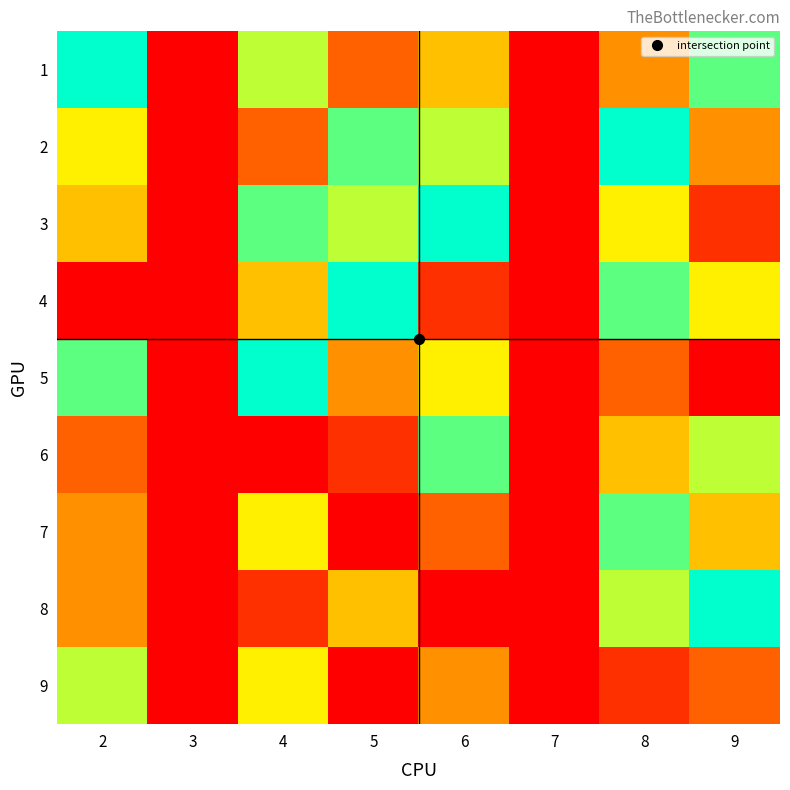

Reading left to right, extract all data points from this chart.

1: 2=9	3=0	4=7	5=3	6=5	7=0	8=4	9=8
2: 2=6	3=0	4=3	5=8	6=7	7=0	8=9	9=4
3: 2=5	3=0	4=8	5=7	6=9	7=0	8=6	9=2
4: 2=1	3=0	4=5	5=9	6=2	7=0	8=8	9=6
5: 2=8	3=0	4=9	5=4	6=6	7=0	8=3	9=1
6: 2=3	3=0	4=1	5=2	6=8	7=0	8=5	9=7
7: 2=4	3=0	4=6	5=1	6=3	7=0	8=8	9=5
8: 2=4	3=0	4=2	5=5	6=1	7=0	8=7	9=9
9: 2=7	3=0	4=6	5=1	6=4	7=0	8=2	9=3